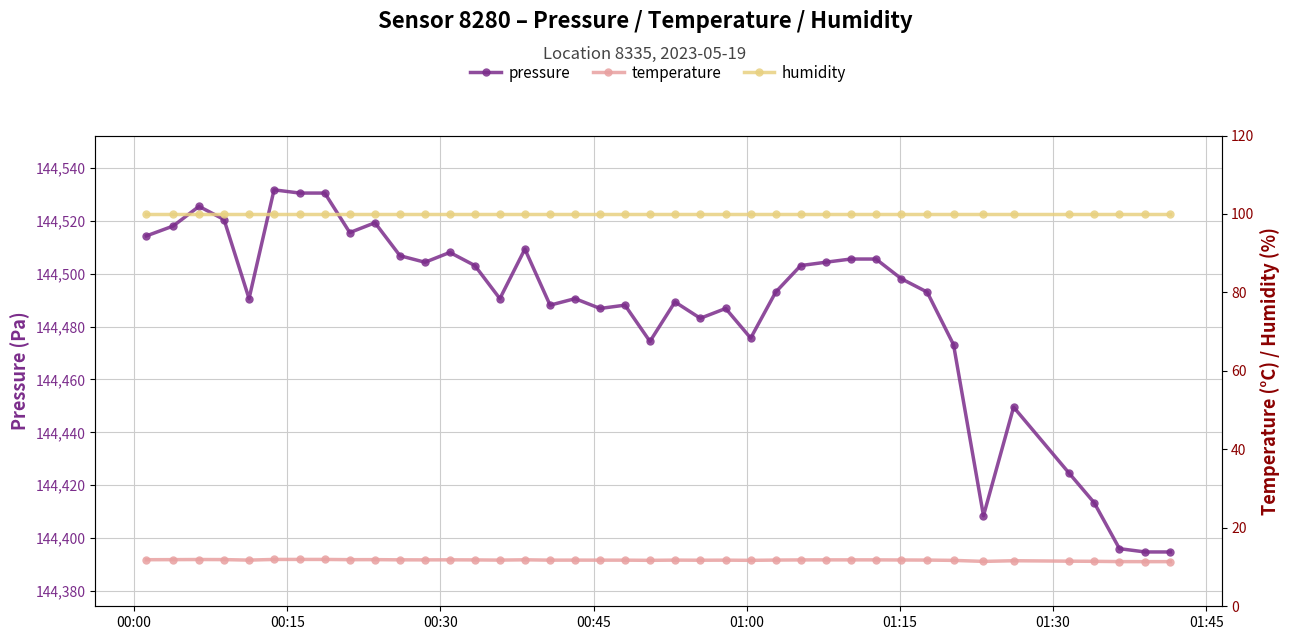

What is the average value of the temperature series?

11.8